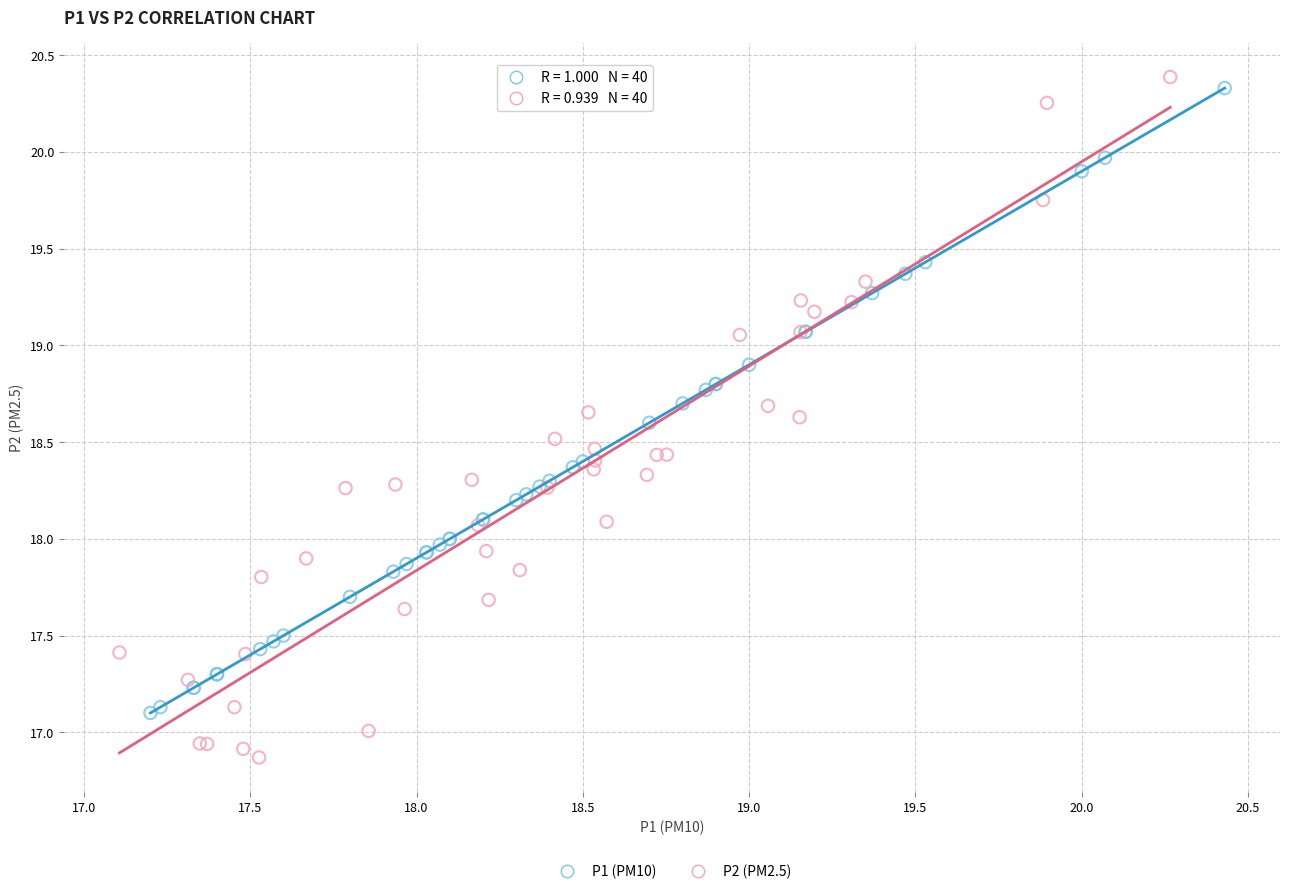

Which series reaches the minimum Y coordinate?

P2 (PM2.5)